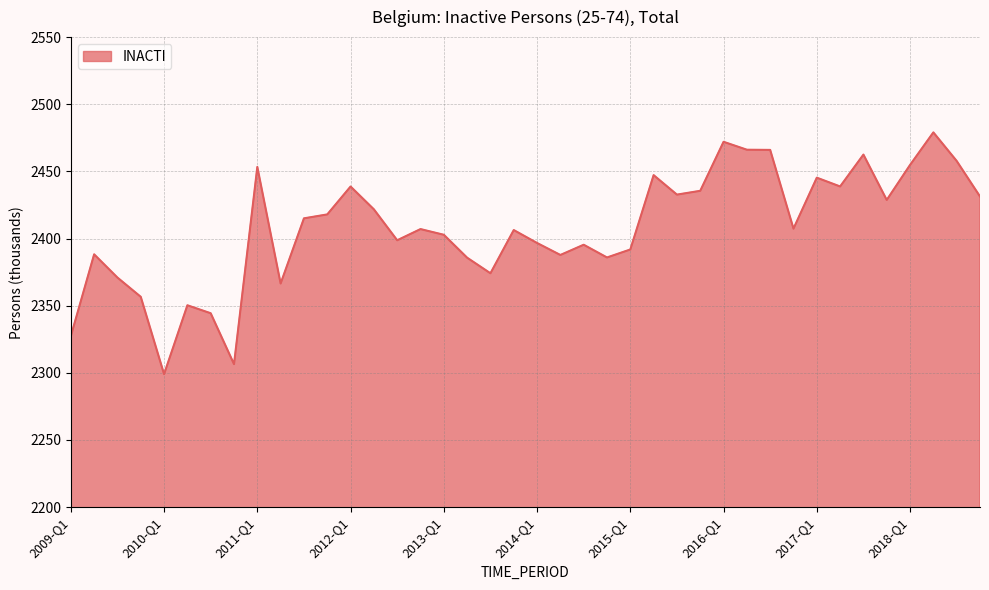

What is the smallest value displayed?

2299.0